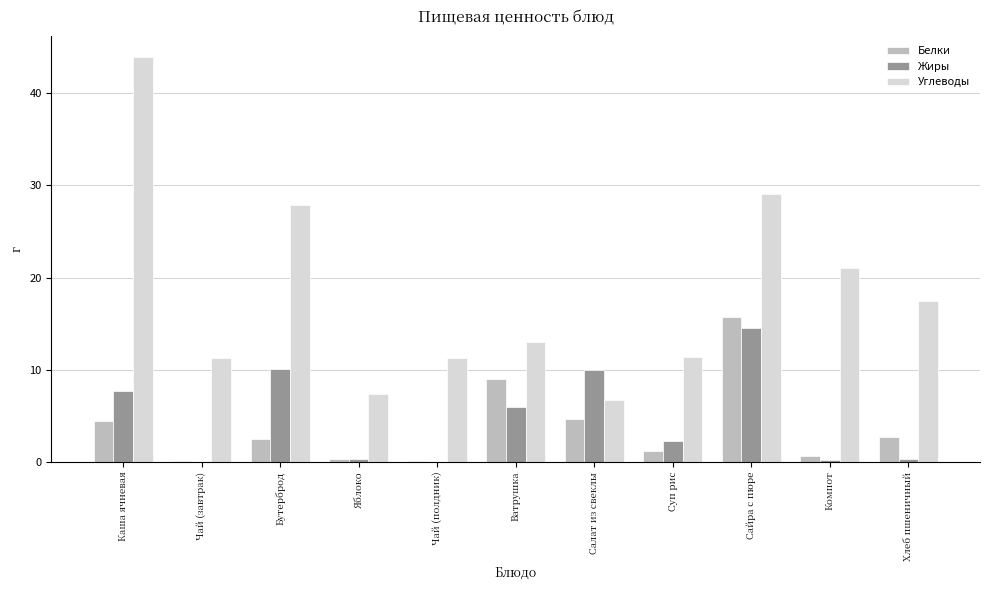

Which series changed the most between Ватрушка and Суп рис?

Белки